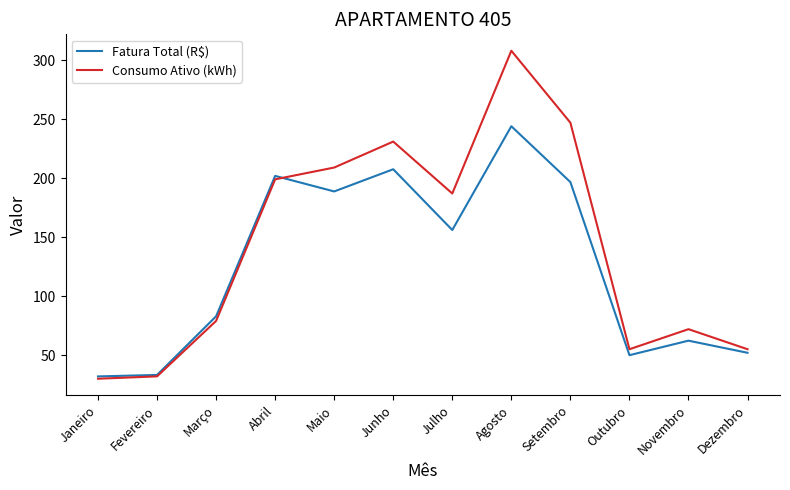

Reading left to right, transcribe all the data shown in this chart.

Fatura Total (R$): Janeiro=32.0	Fevereiro=33.2	Março=82.9	Abril=201.9	Maio=188.7	Junho=207.6	Julho=156.1	Agosto=244.0	Setembro=196.7	Outubro=50.0	Novembro=62.3	Dezembro=52.0
Consumo Ativo (kWh): Janeiro=30.0	Fevereiro=32.0	Março=79.0	Abril=199.0	Maio=209.0	Junho=231.0	Julho=187.0	Agosto=308.0	Setembro=247.0	Outubro=55.0	Novembro=72.0	Dezembro=55.0